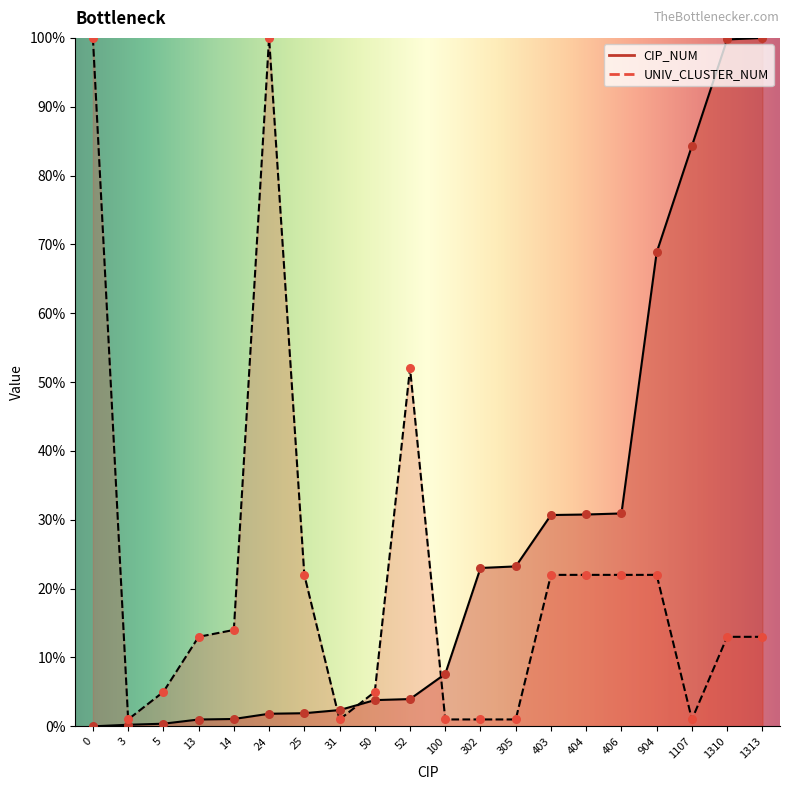

What are all the series names shown in the legend?

CIP_NUM, UNIV_CLUSTER_NUM